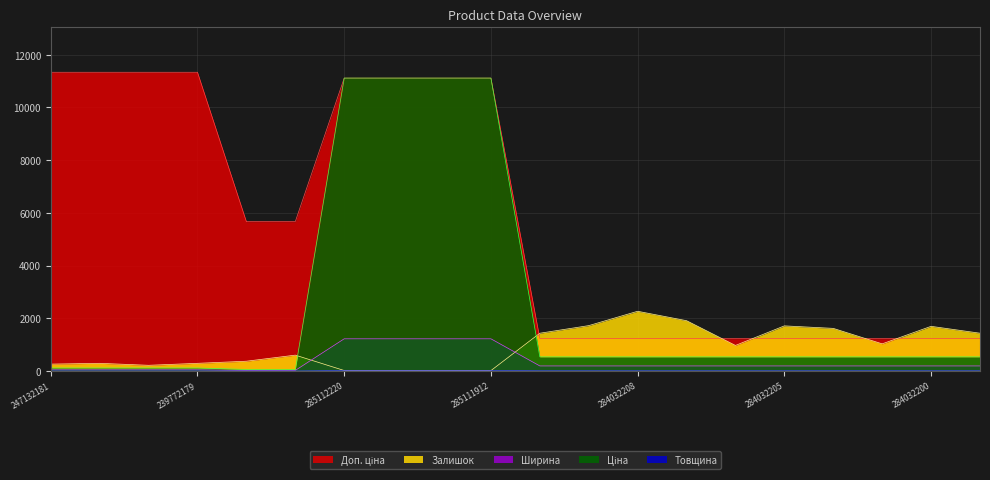

Is it true that Товщина equals 24.4 at 285112217?

False